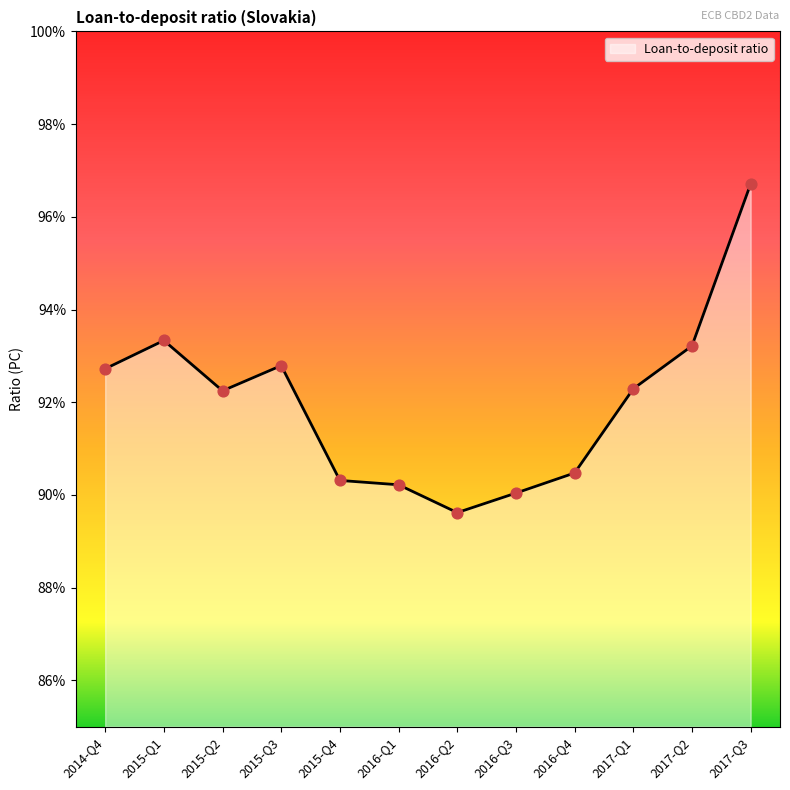

Approximately how many times larger is the value at 2017-Q3 compared to 2016-Q2?

1.1